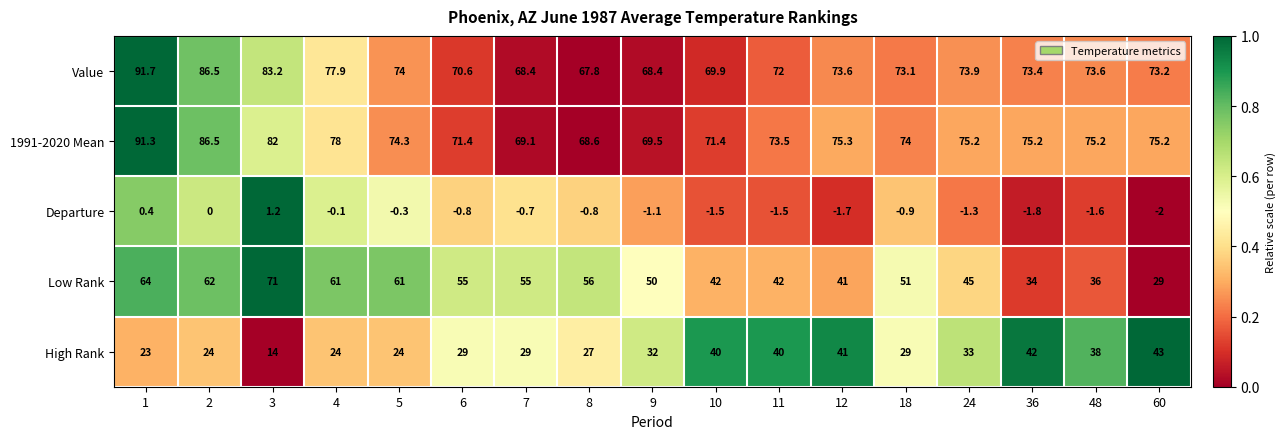

What is the maximum value for High Rank?

43.0